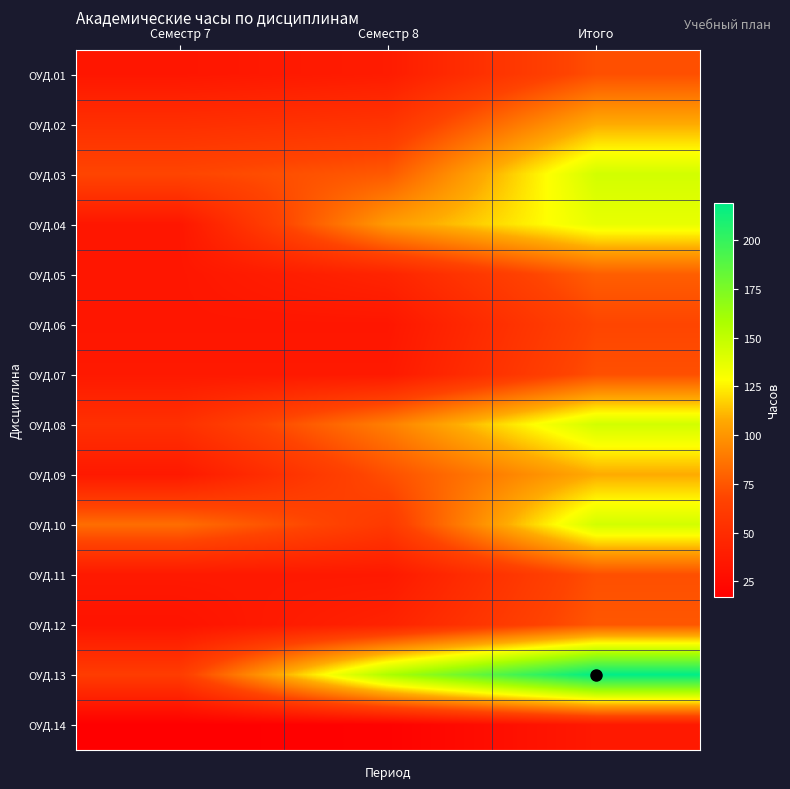

Between Семестр 7 and Семестр 8, which is larger?

Семестр 8